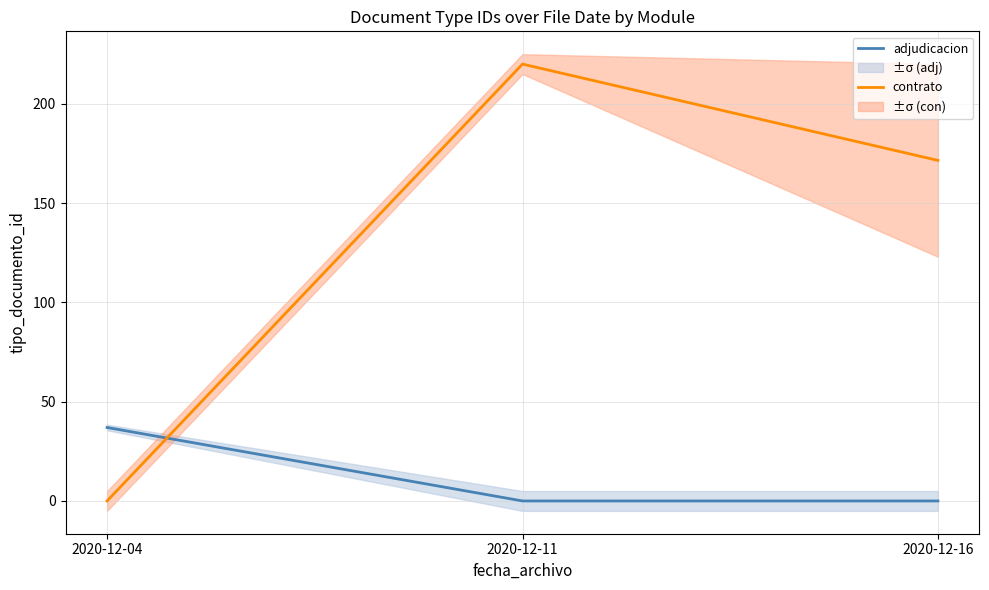

What is the difference between the maximum and minimum values in the adjudicacion series?

37.0